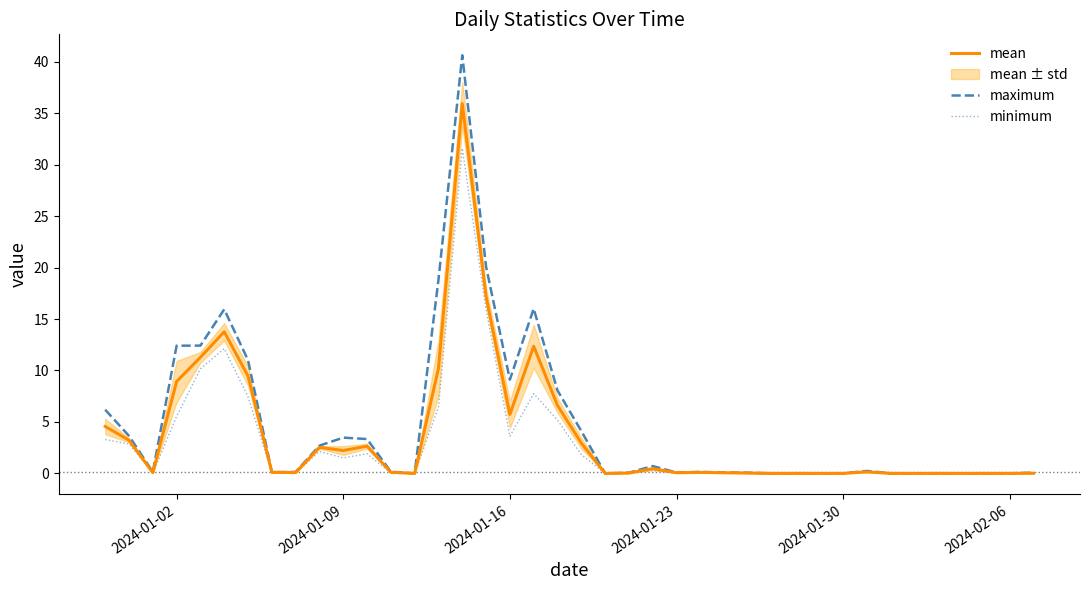

The maximum series shows 9.1 at 2024-01-16. True or false?

True